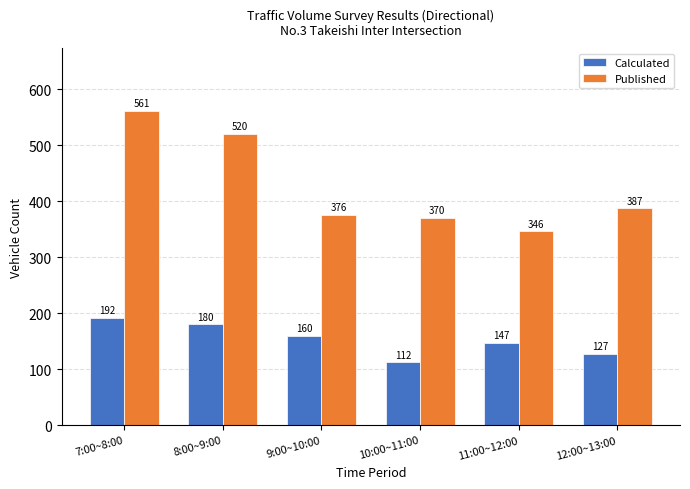

Reading right to left, extract all data points from this chart.

Calculated: 12:00~13:00=127	11:00~12:00=147	10:00~11:00=112	9:00~10:00=160	8:00~9:00=180	7:00~8:00=192
Published: 12:00~13:00=387	11:00~12:00=346	10:00~11:00=370	9:00~10:00=376	8:00~9:00=520	7:00~8:00=561